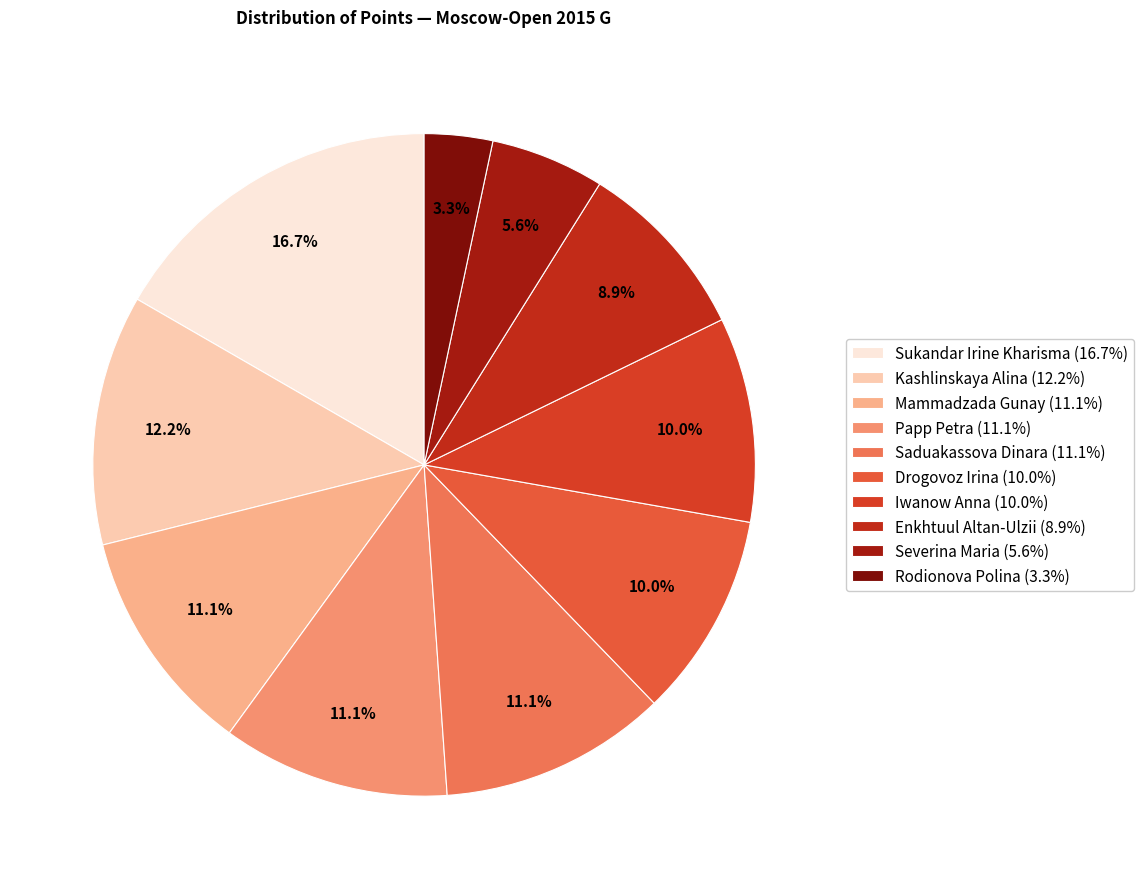

The Papp Petra slice represents 1% of the pie. True or false?

False